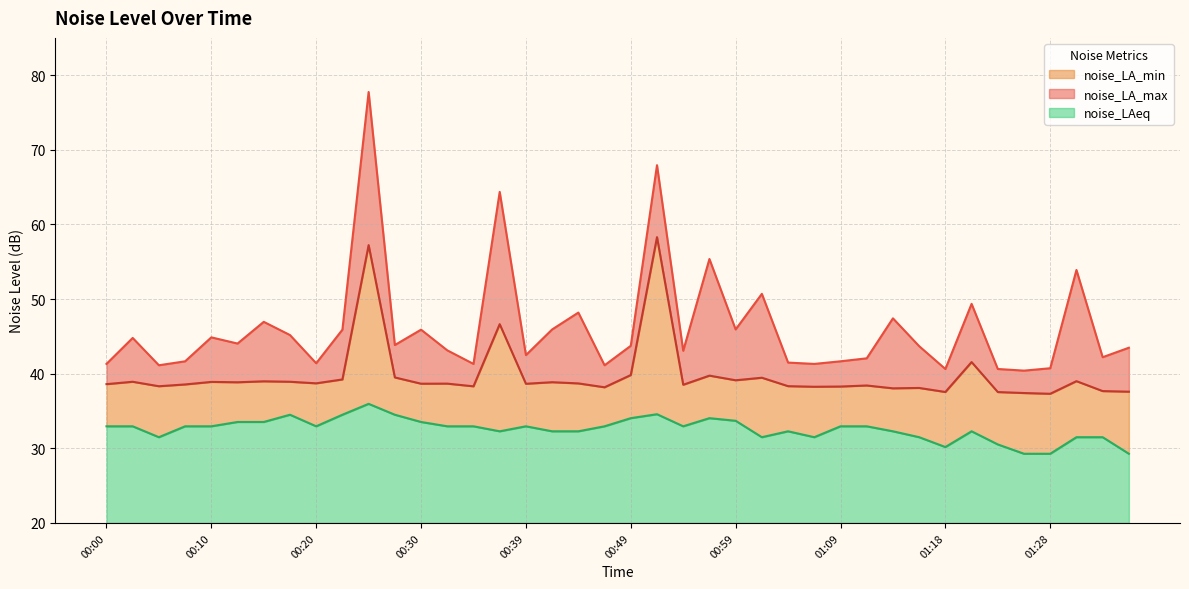

What is the total value across all series at 01:31?

124.4